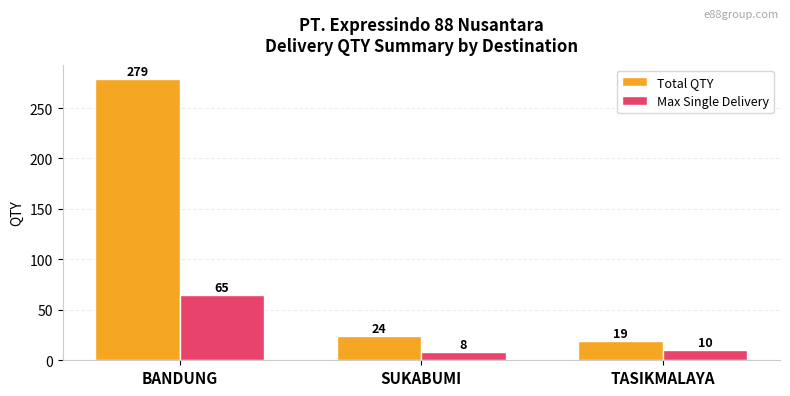

True or false: Total QTY has a value of 19 at TASIKMALAYA.

True